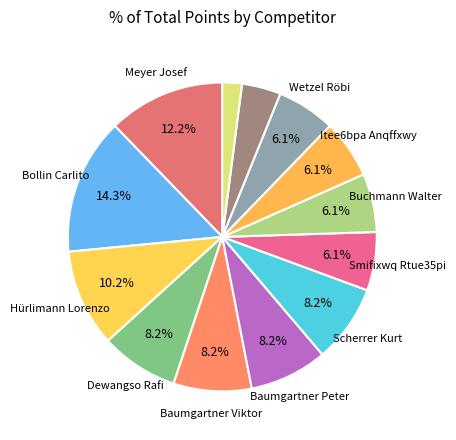

How many slices are in this pie chart?

13